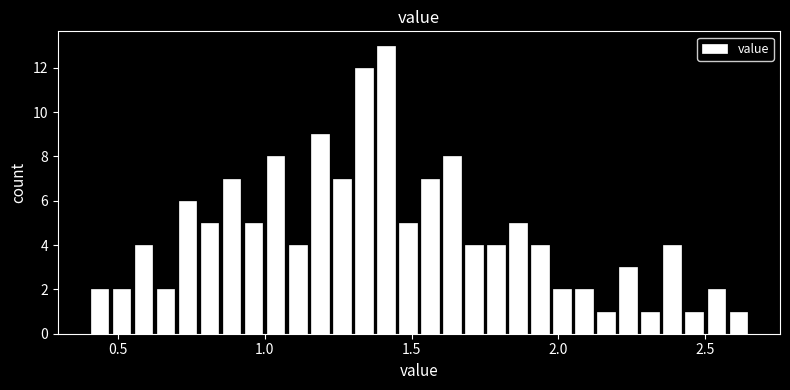

Around what value on the x-axis is the tallest bar? Give the approximate position of its centre, as read against the axis.

1.40